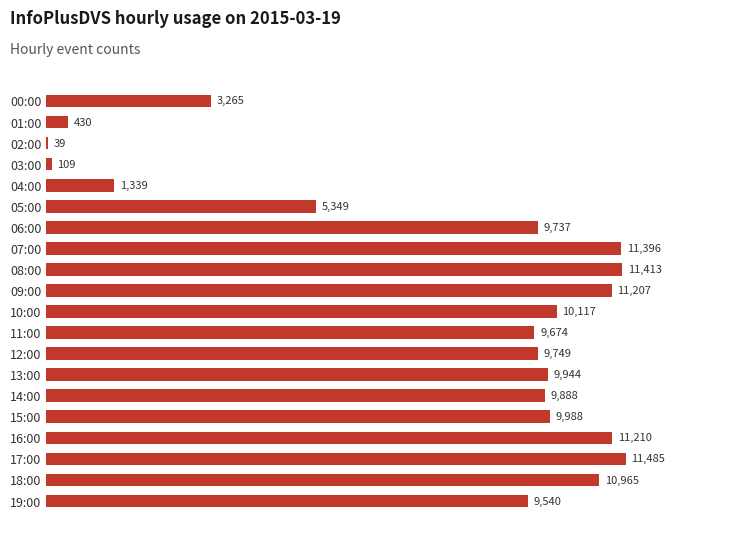

What is the greatest value displayed?

11485